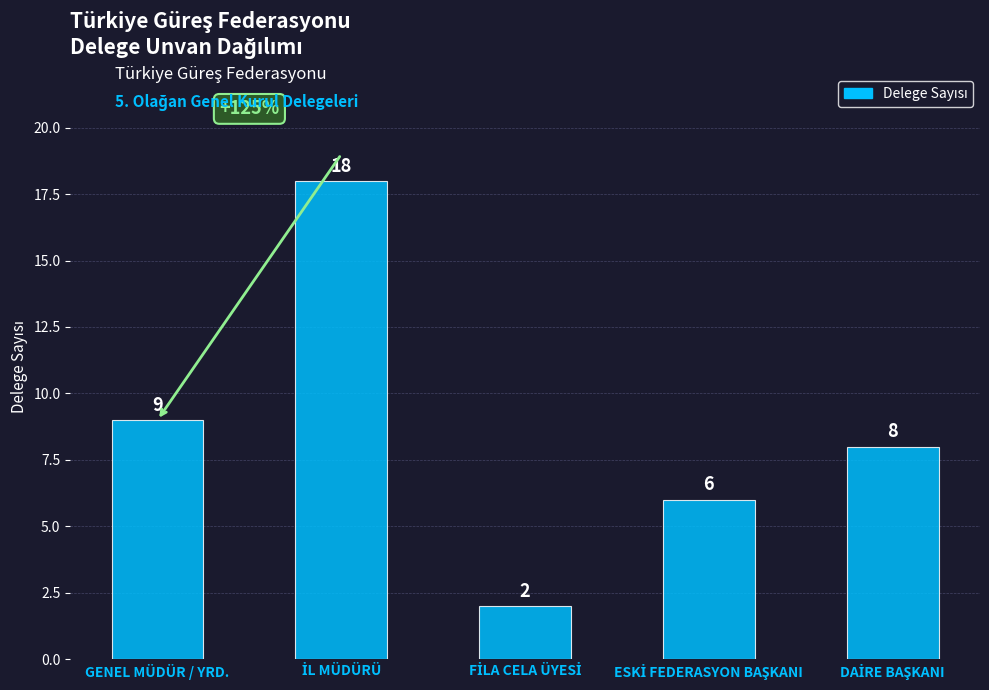

What is the average value?

9